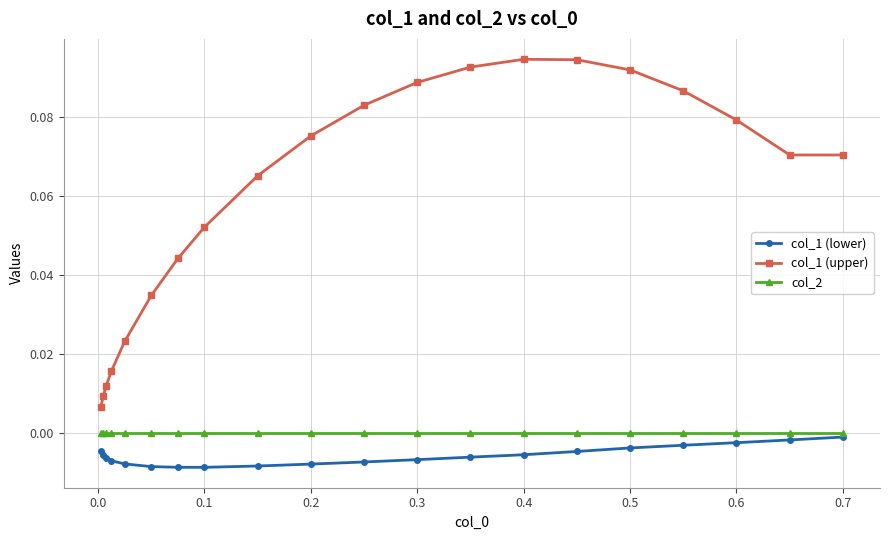

Which series has the largest total across all categories?

col_1 (upper)